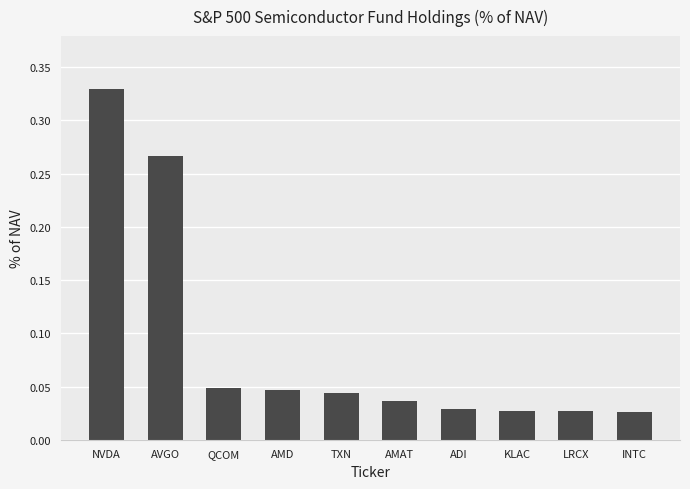

How many distinct data groups are displayed?

1